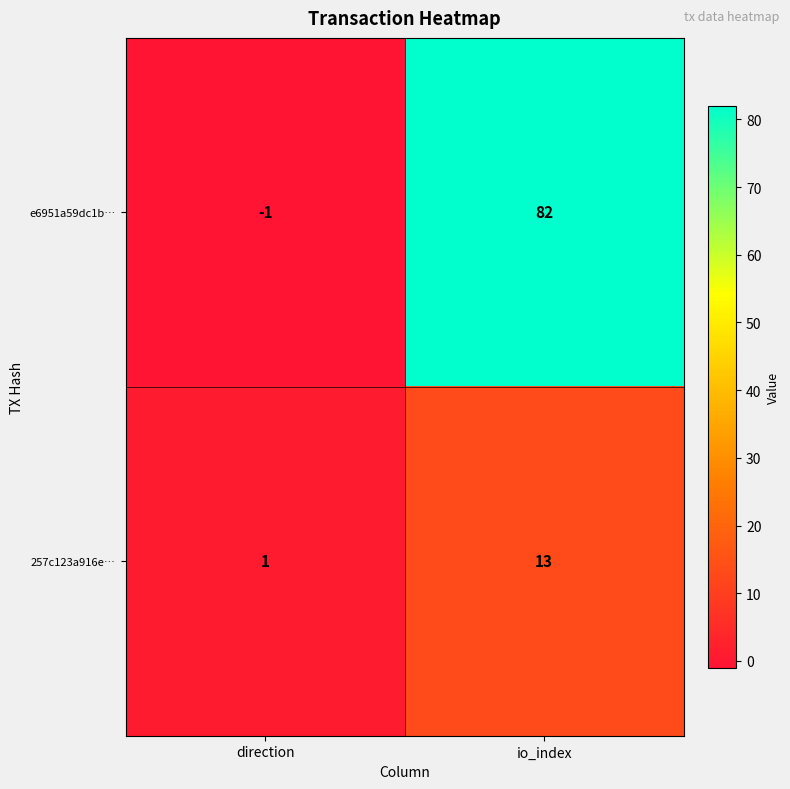

How many values in the 257c123a916e… series are below 13?

1